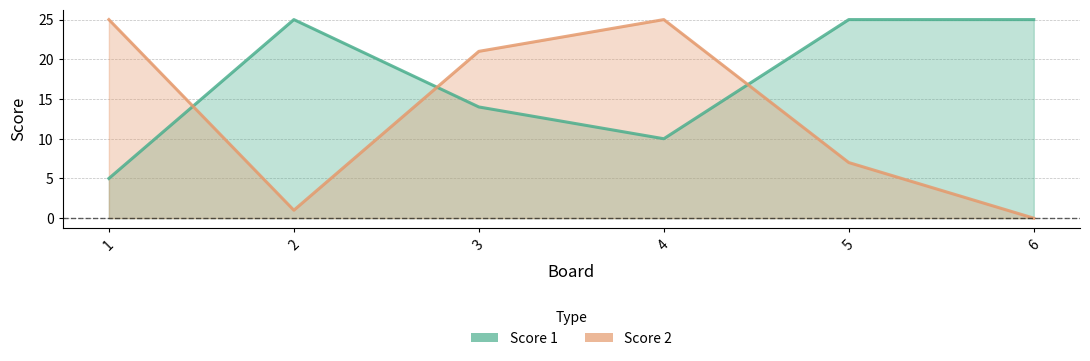

Where is the first local minimum for Score 2?

2